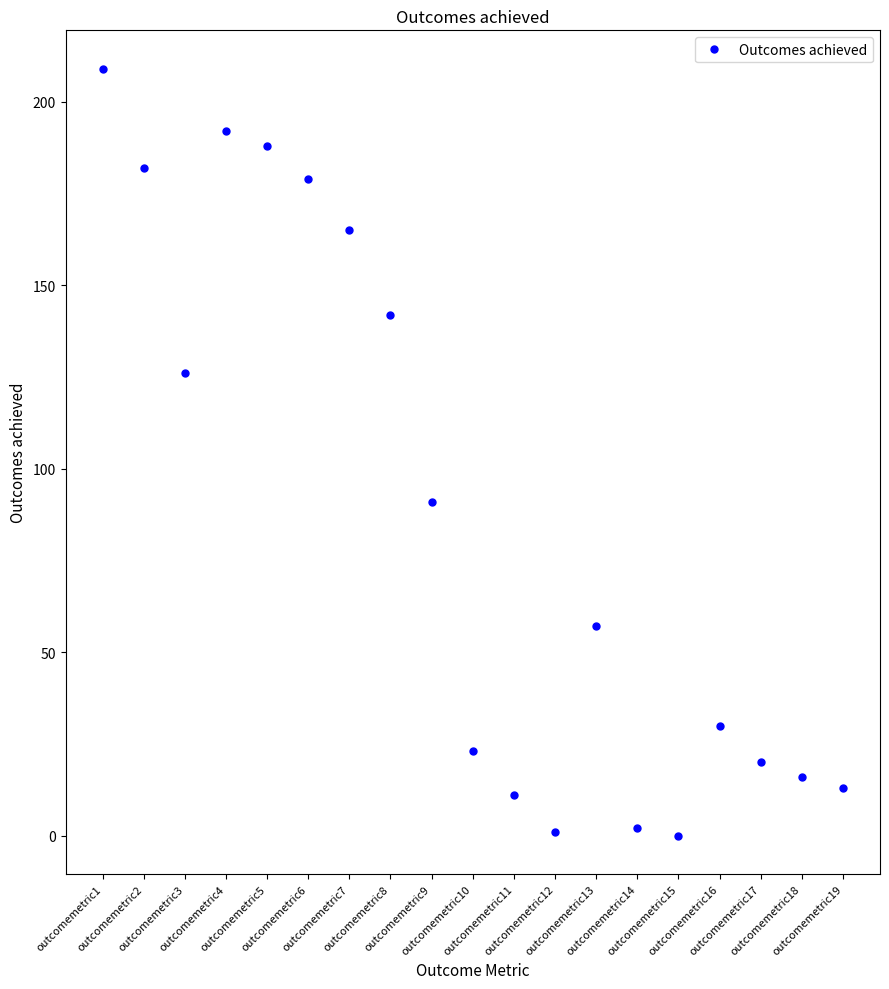

Reading left to right, transcribe all the data shown in this chart.

outcomemetric1=209	outcomemetric2=182	outcomemetric3=126	outcomemetric4=192	outcomemetric5=188	outcomemetric6=179	outcomemetric7=165	outcomemetric8=142	outcomemetric9=91	outcomemetric10=23	outcomemetric11=11	outcomemetric12=1	outcomemetric13=57	outcomemetric14=2	outcomemetric15=0	outcomemetric16=30	outcomemetric17=20	outcomemetric18=16	outcomemetric19=13